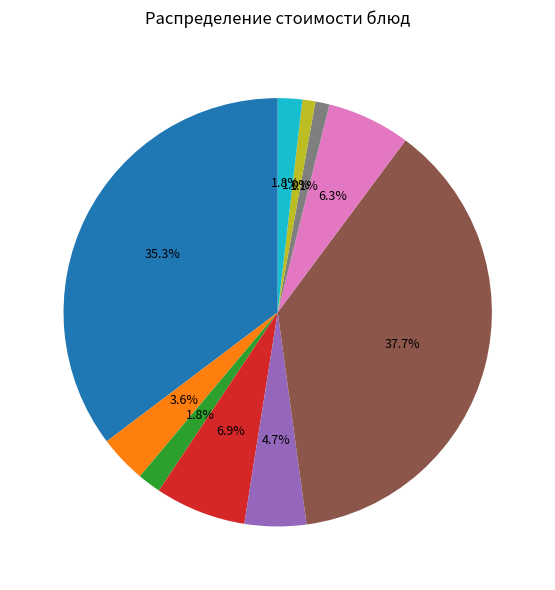

Is there any slice that represents more than half of the pie?

No